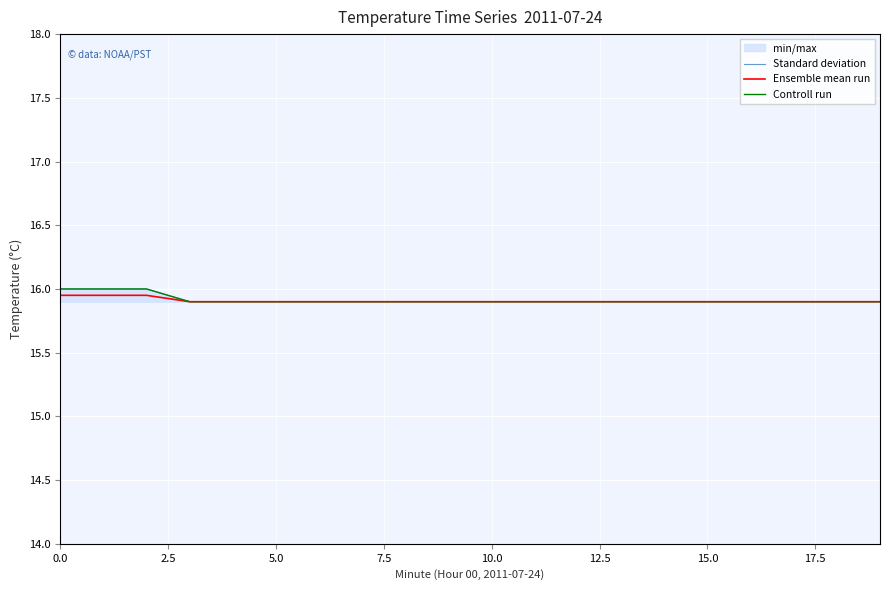

Is the value of Ensemble mean run at 0.0 greater than the value of Controll run at 10?

Yes